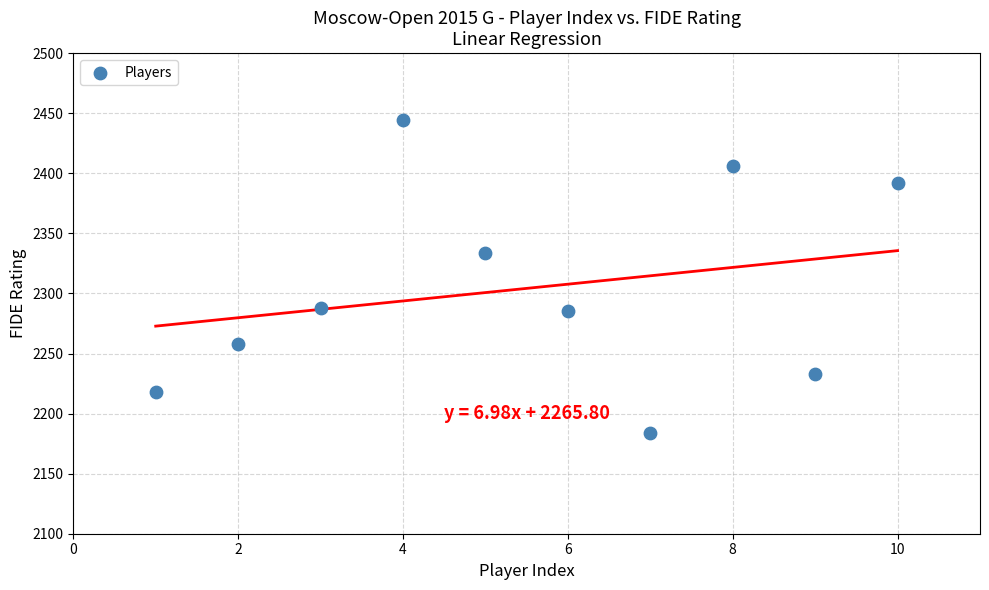

What is the range of X values (max minus min)?

9